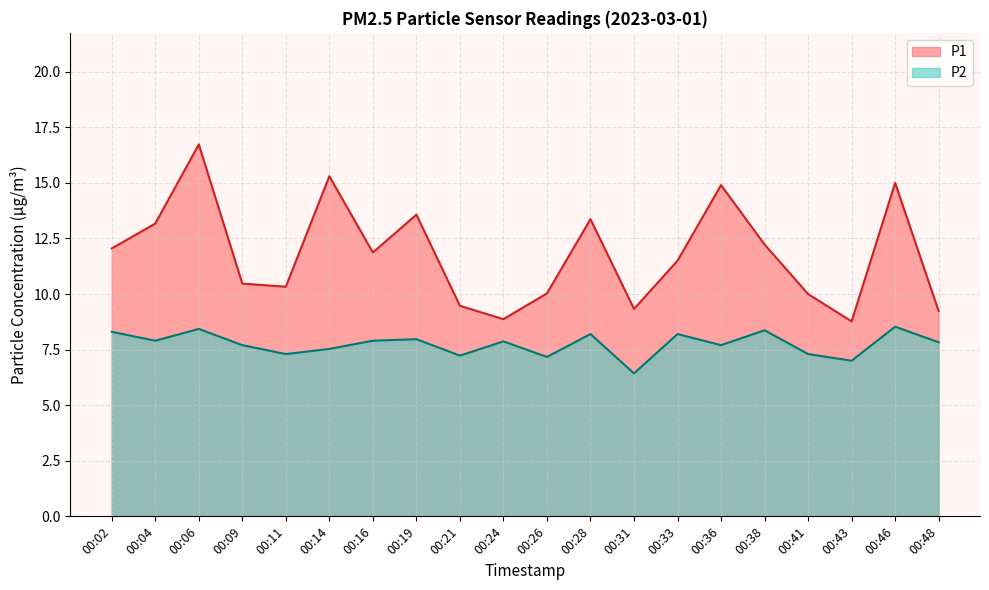

The value of P1 at 00:33 is 11.5. True or false?

True